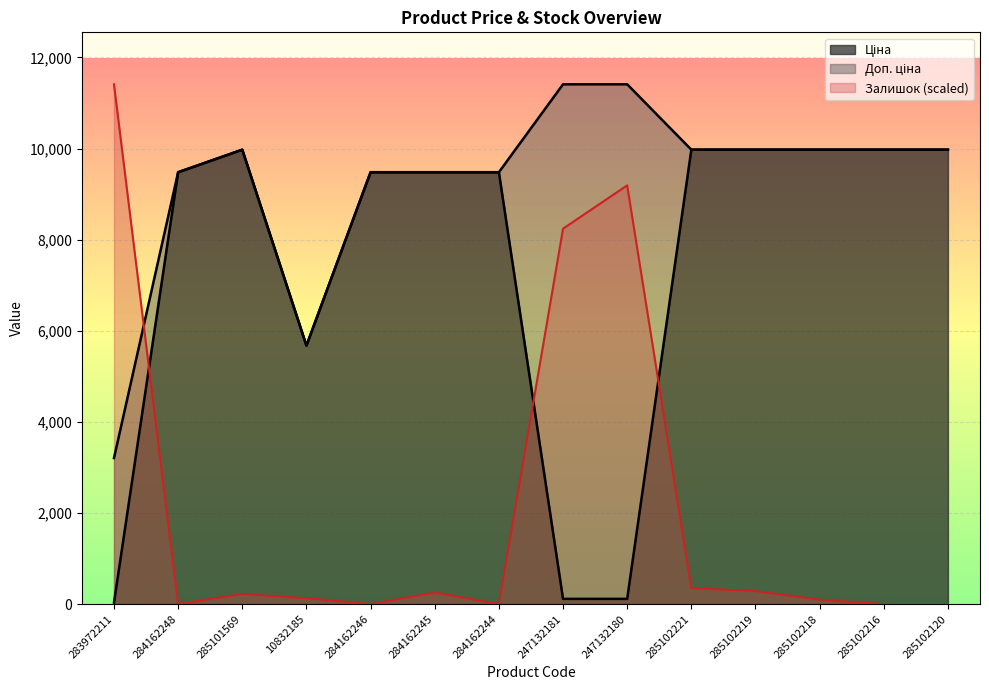

At how many categories does at least one series exceed 7094?

13